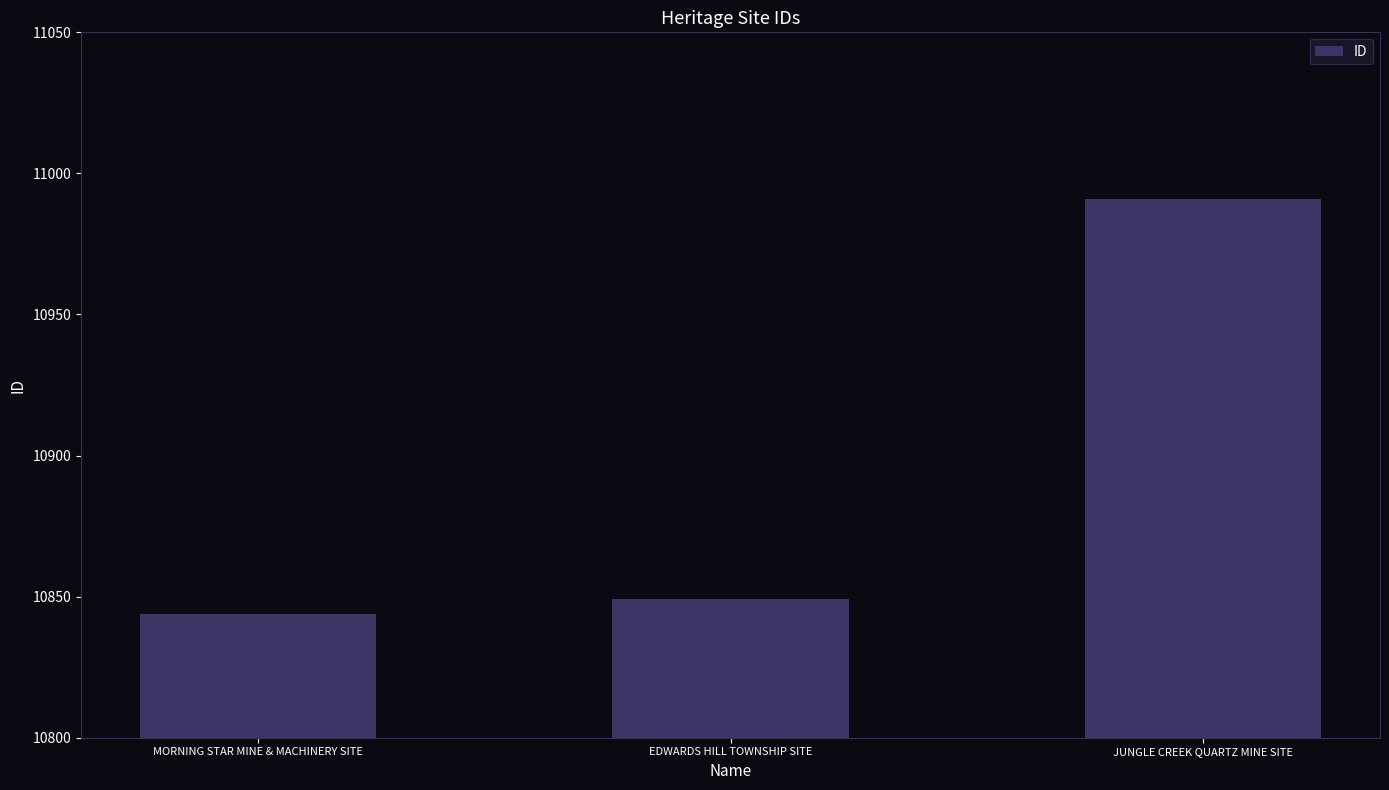

What is the average value?

10895